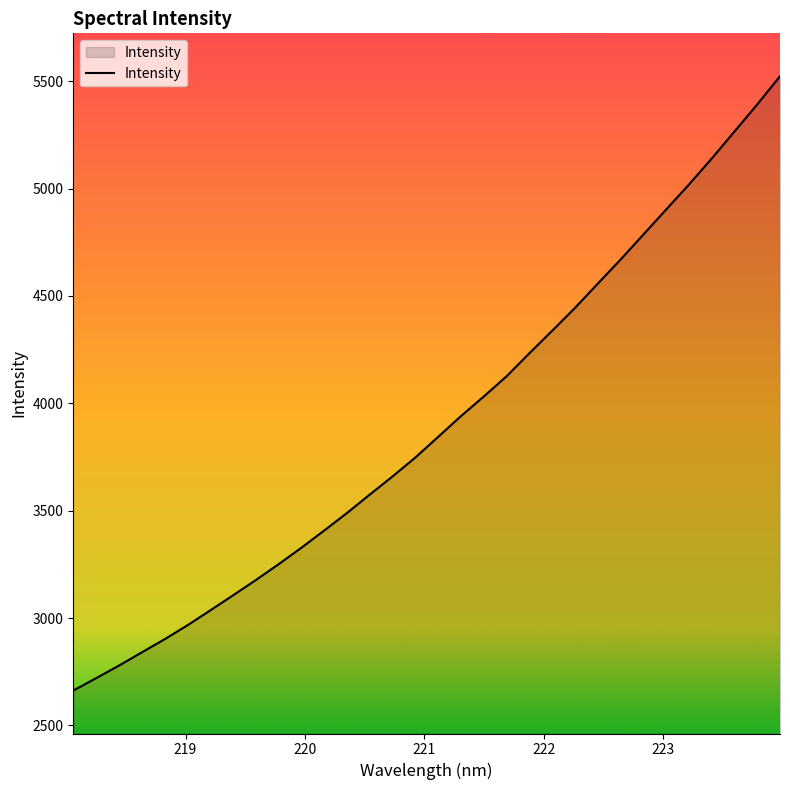

Does the chart display data point markers on the line(s)?

No